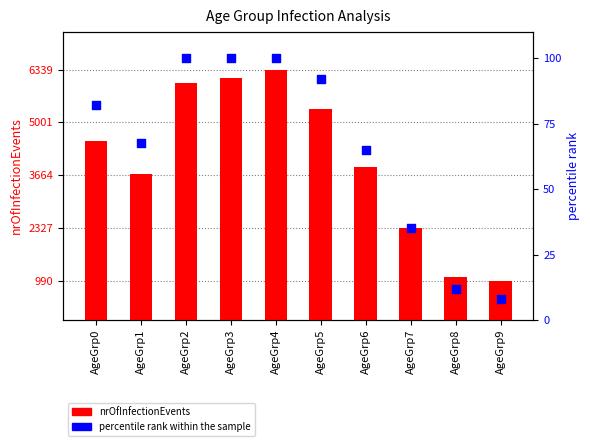

At which category is the sum across all series the highest?

AgeGrp4